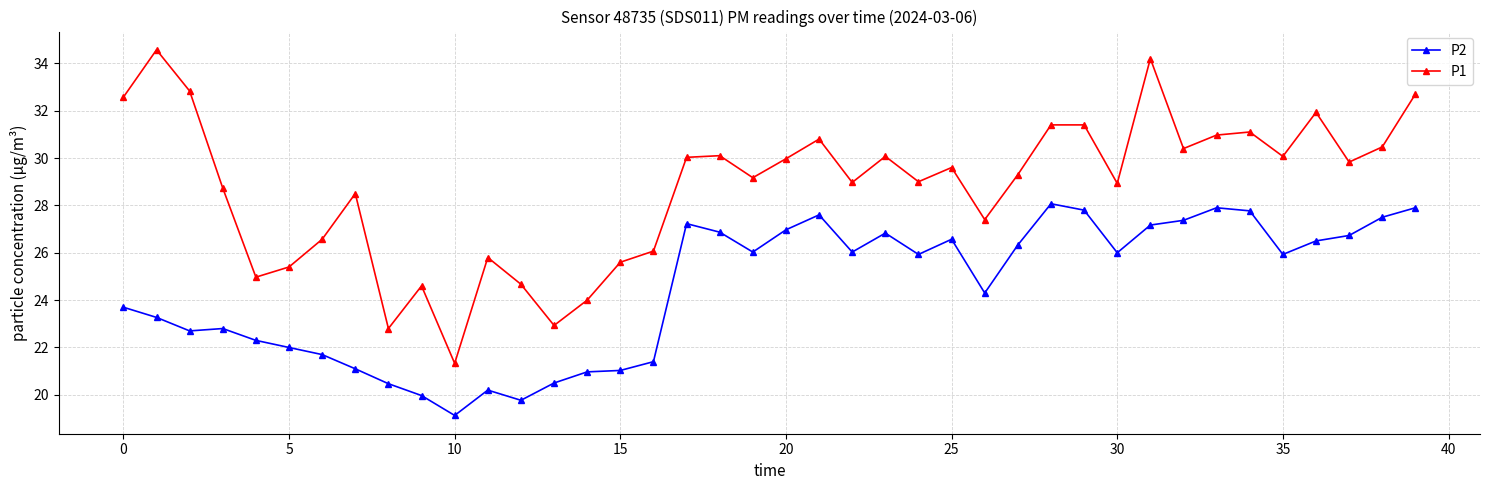

What is the average value of the P1 series?

28.7